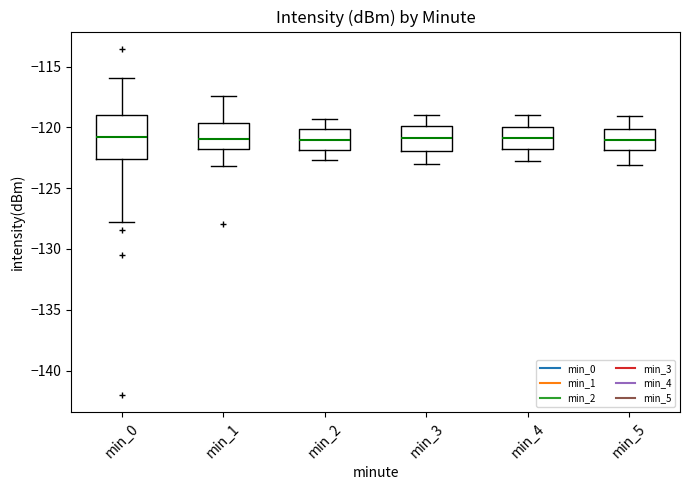

Reading left to right, transcribe this box plot: for each box, give where its median line is, the range the box spans, and where its two whiskers end, as read against the y-axis. The values are not printed on the chart, so give them approximately, as read against the axis.

min_0: median -121.0, box -122.5 to -119.0, whiskers -128.0 to -116.0
min_1: median -121.0, box -122.0 to -119.5, whiskers -123.0 to -117.5
min_2: median -121.0, box -122.0 to -120.0, whiskers -122.5 to -119.5
min_3: median -121.0, box -122.0 to -120.0, whiskers -123.0 to -119.0
min_4: median -121.0, box -122.0 to -120.0, whiskers -123.0 to -119.0
min_5: median -121.0, box -122.0 to -120.0, whiskers -123.0 to -119.0